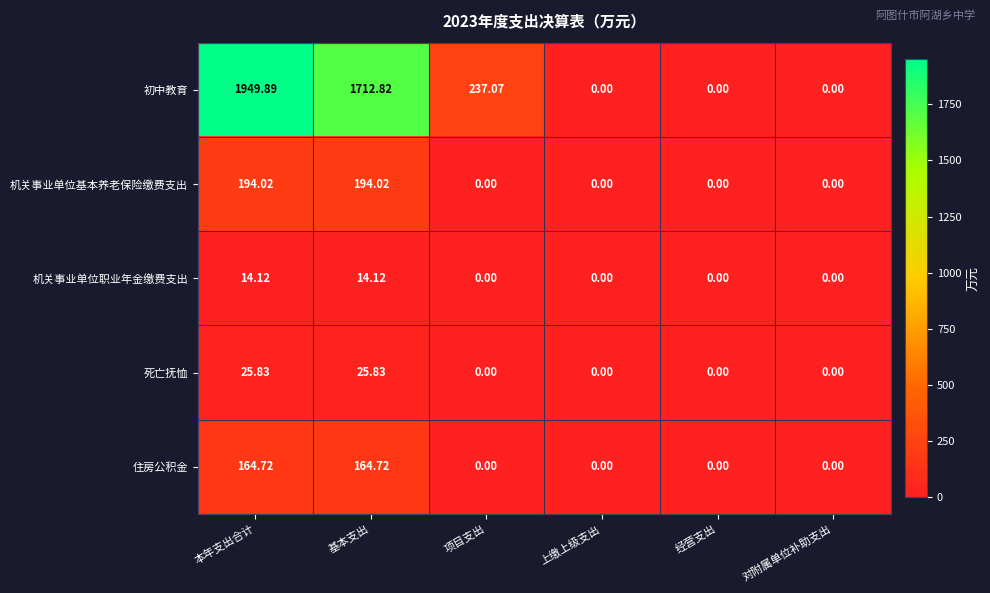

Which category has the highest value across all series?

本年支出合计